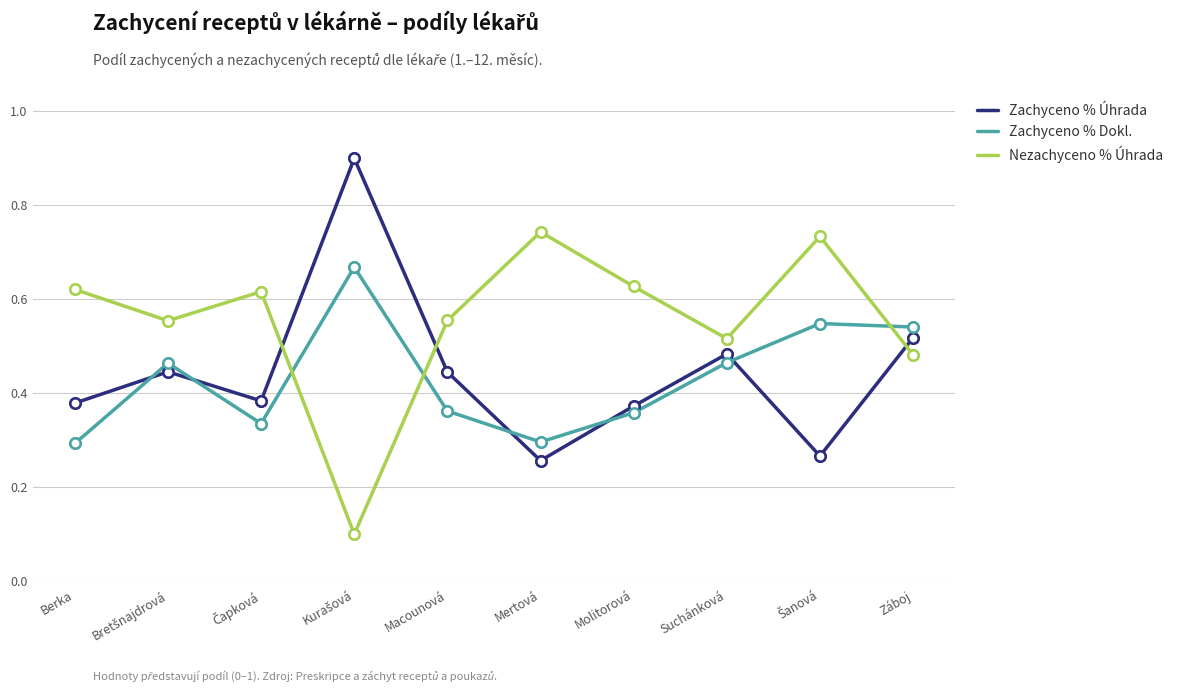

How many times do Zachyceno % Úhrada and Nezachyceno % Úhrada cross each other?

3